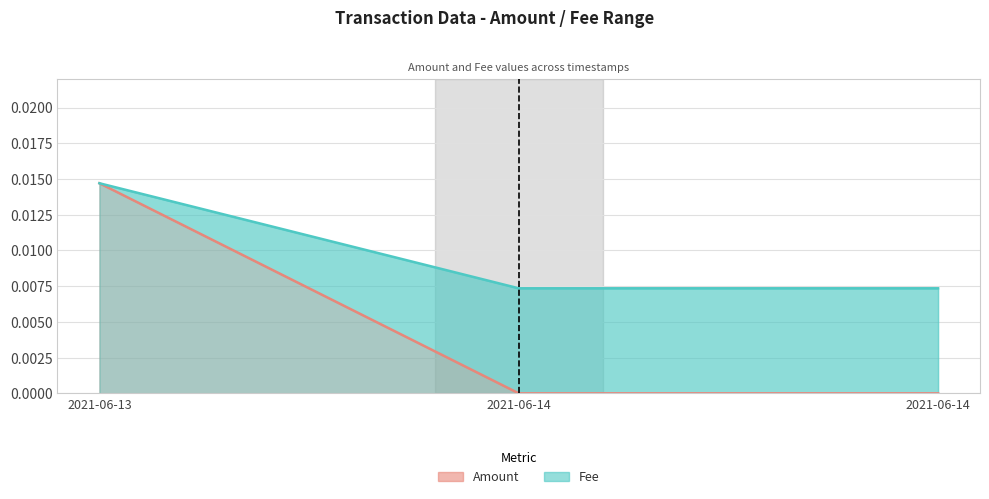

What is the label of the 3rd point from the right?

2021-06-13 11:43:28